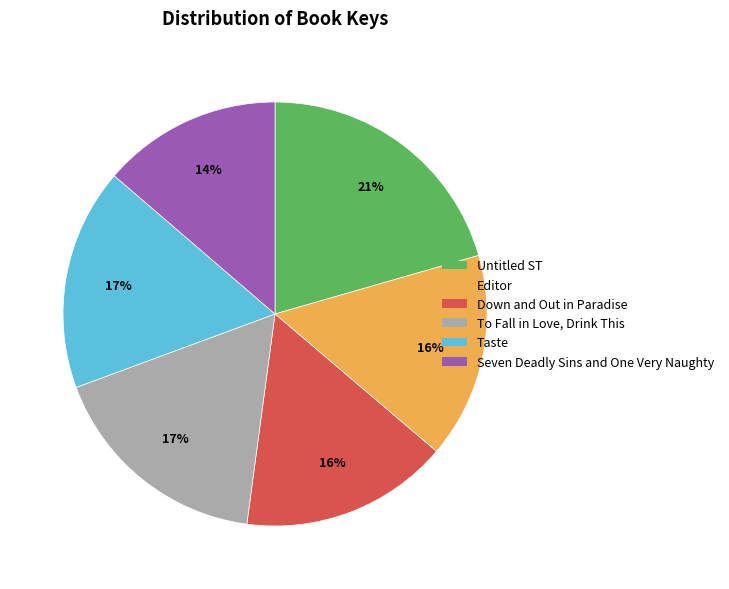

To the nearest percent, what is the difference between the largest and smallest slice percentages?

7%